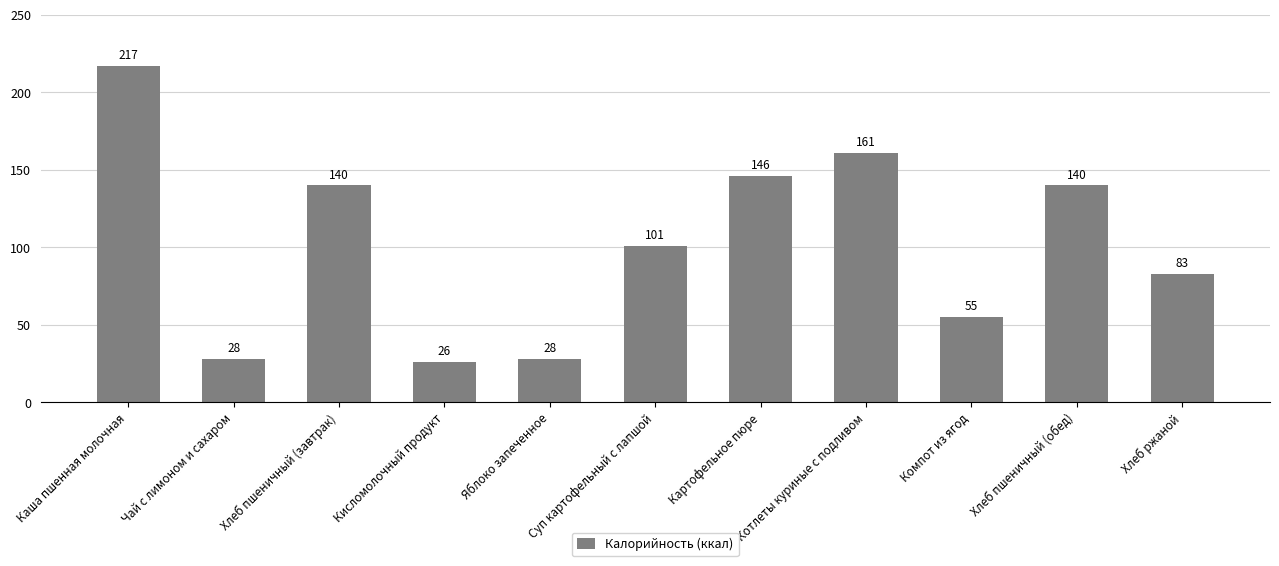

What is the difference between the values at Котлеты куриные с подливом and Яблоко запеченное?

133